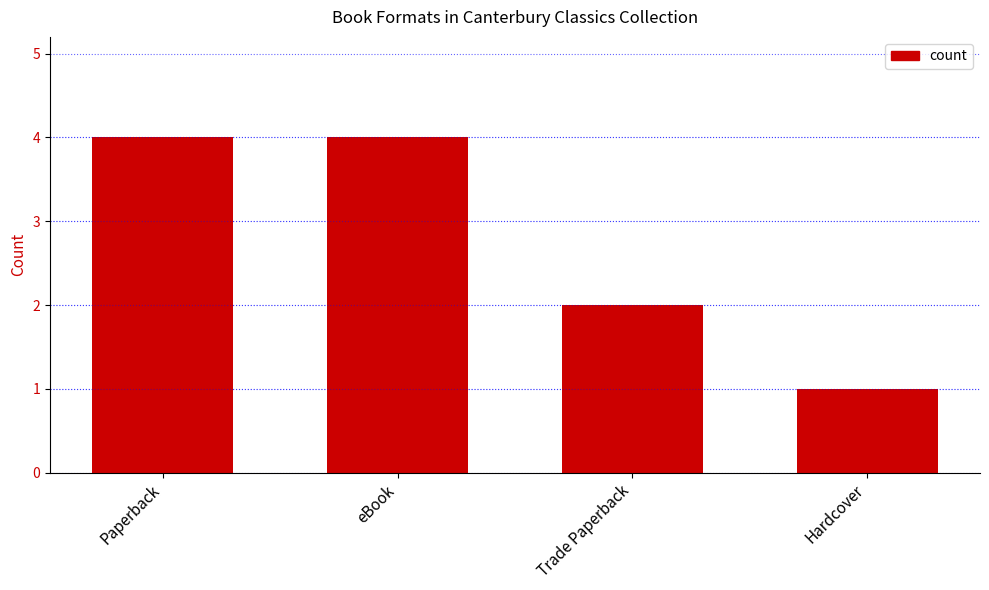

What is the ratio of the value at Paperback to the value at Trade Paperback?

2.0